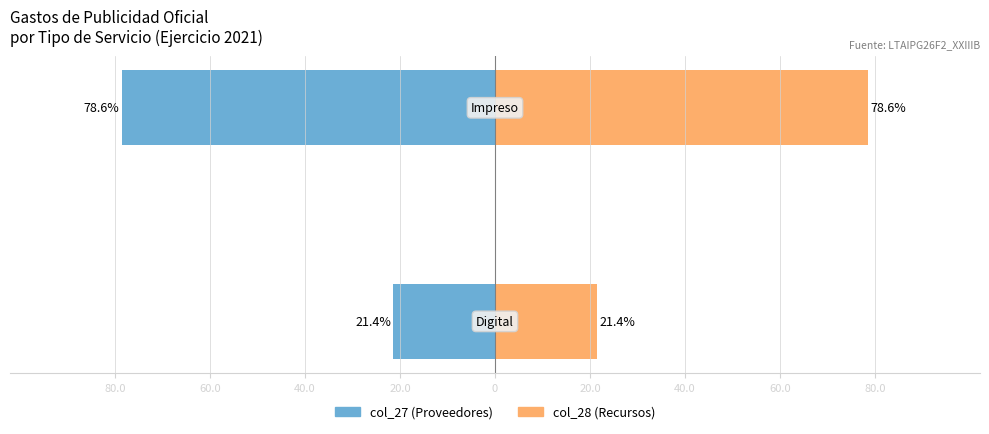

What is the value of the col_27 (Proveedores) bar at the 1st from the left?

-21.4